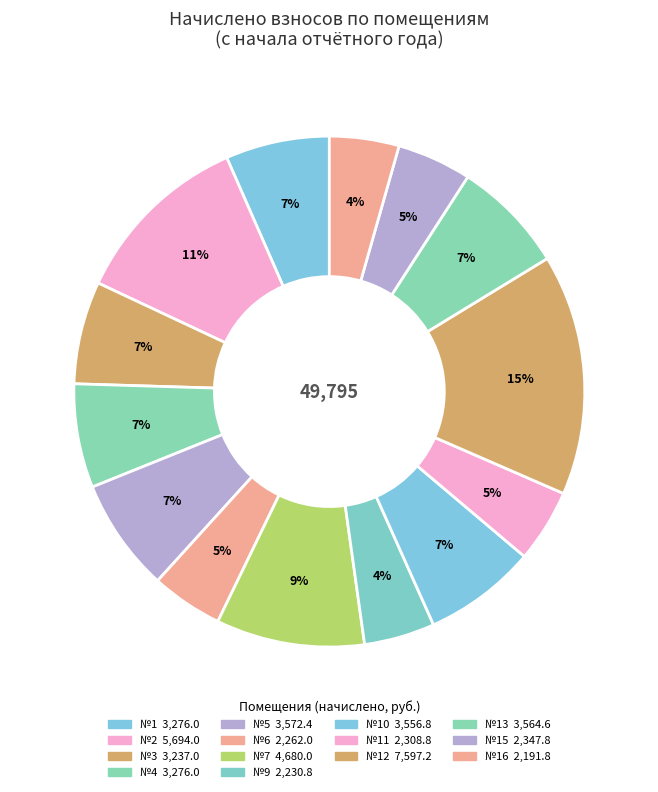

How many slices are in this pie chart?

14